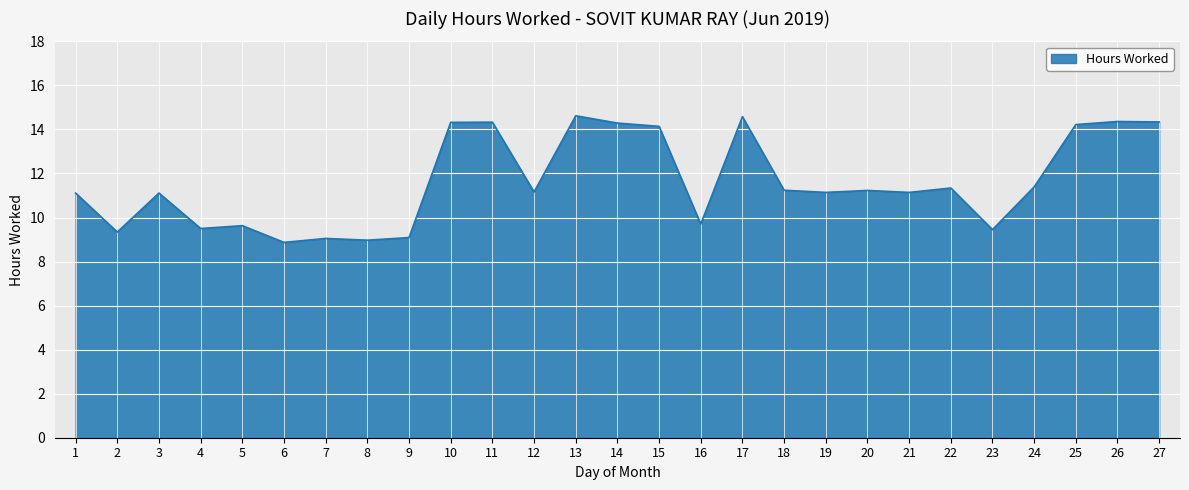

What is the difference between the second highest and second lowest values?

5.6